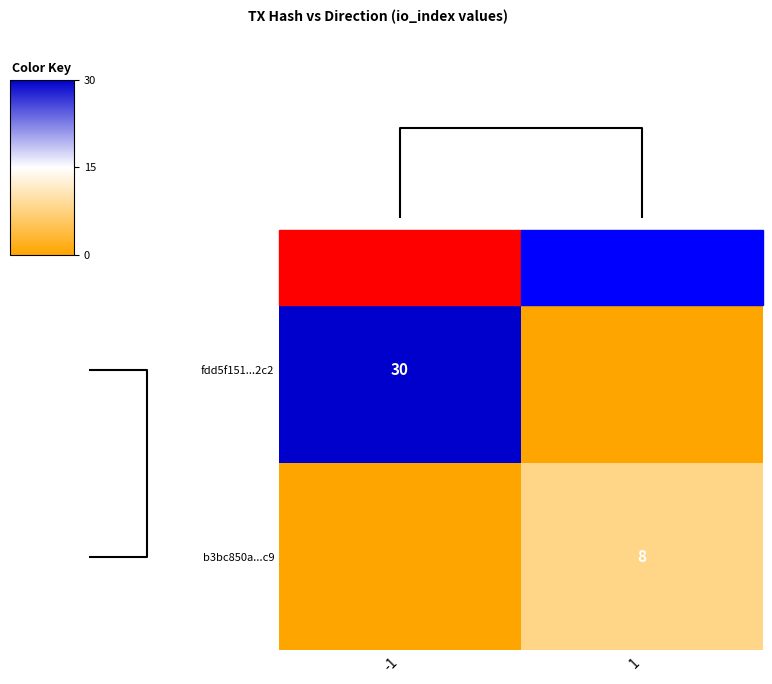

The b3bc850a...c9 series shows 3 at 1. True or false?

False